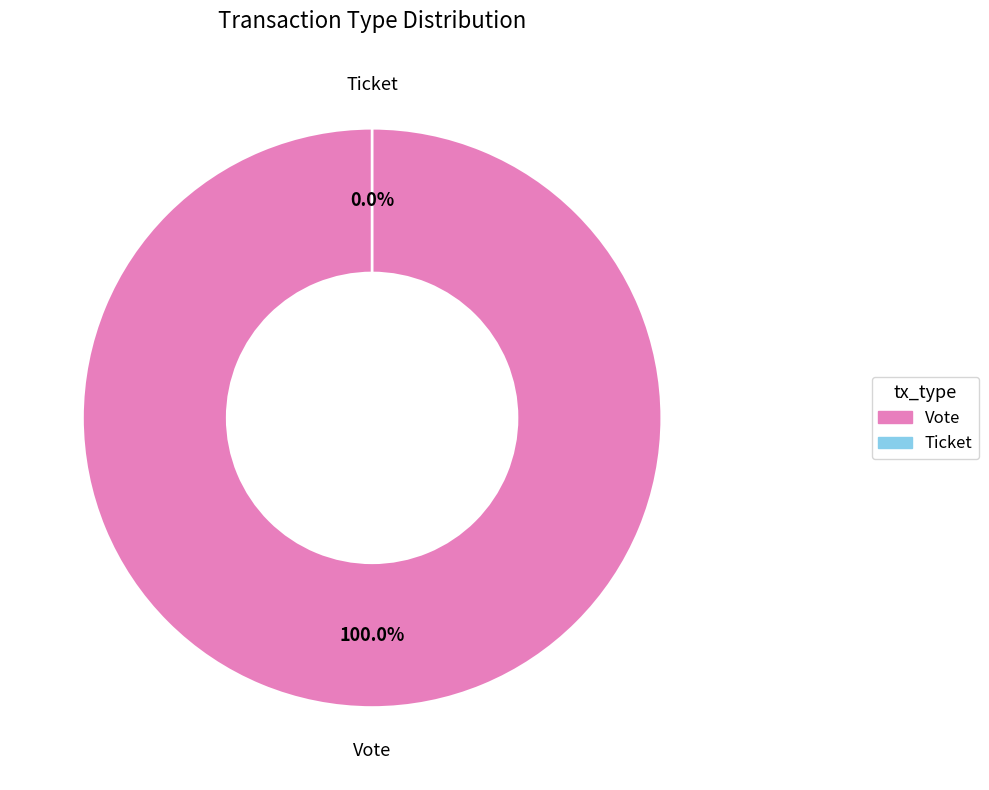

What is the smallest slice in the pie chart?

Ticket